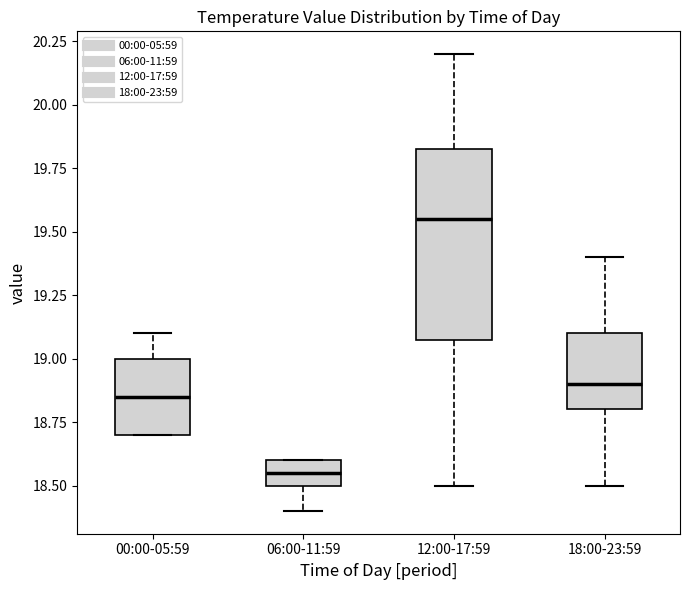

Which box's median line is the highest?

12:00-17:59